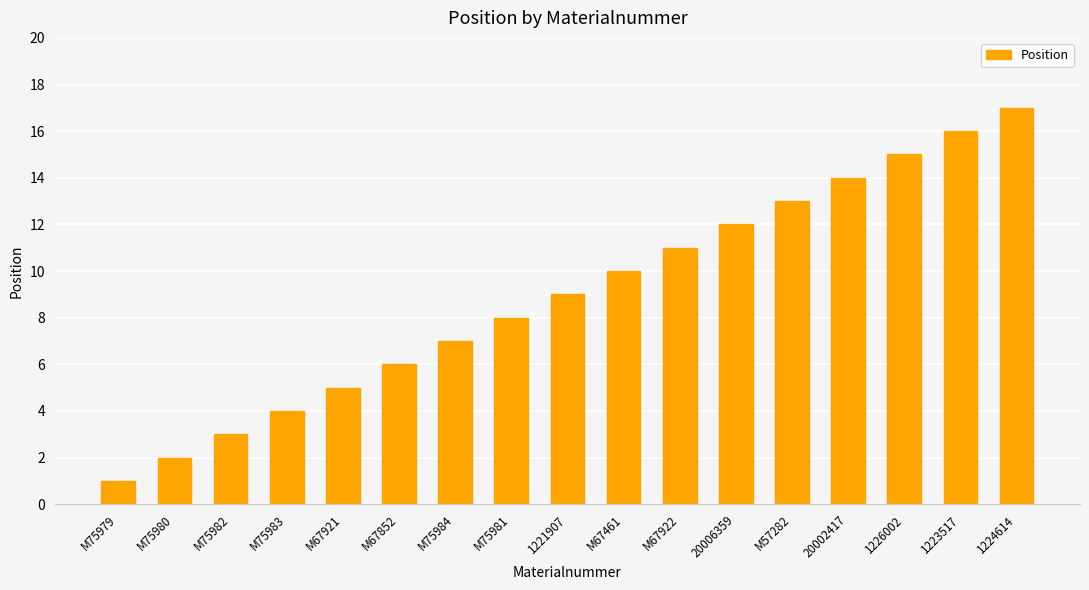

The value at M75979 is 1. True or false?

True